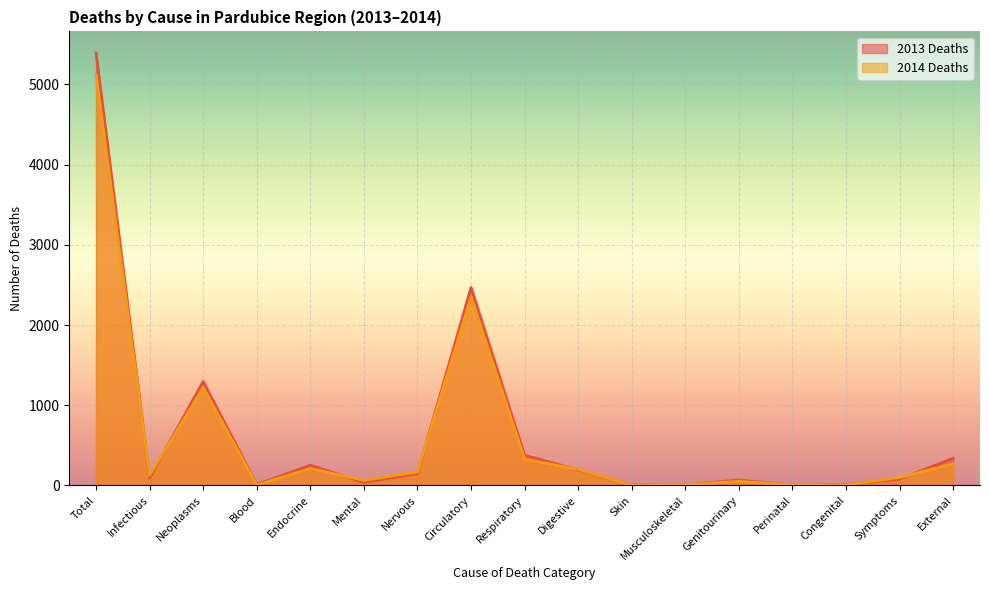

What is the minimum value shown in the chart?

2